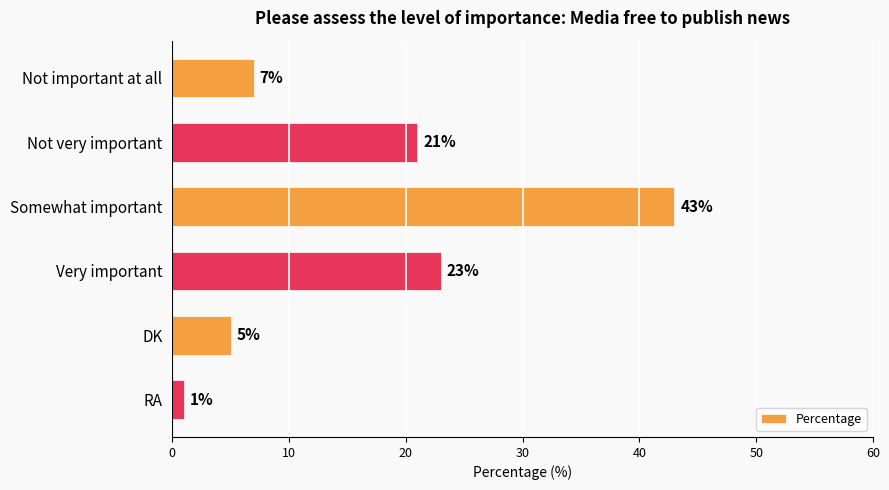

The chart shows a value of 23 at Very important. True or false?

True